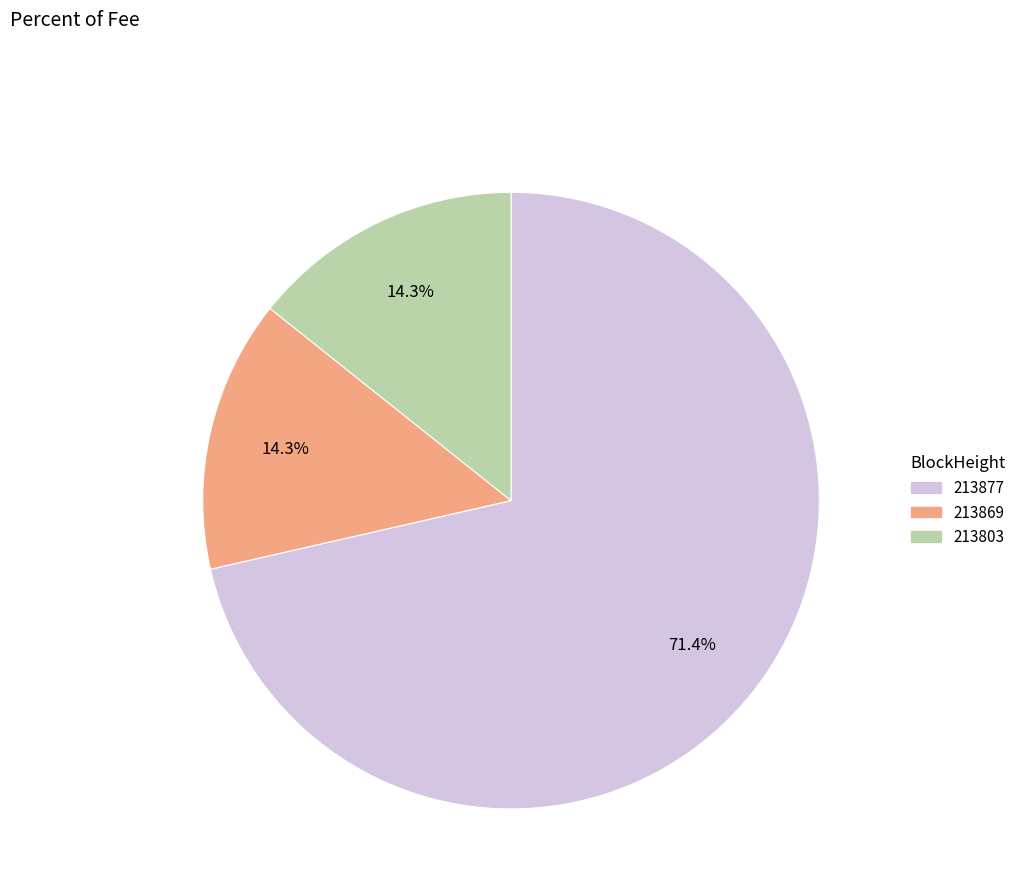

Is 213877 the majority of the pie?

Yes